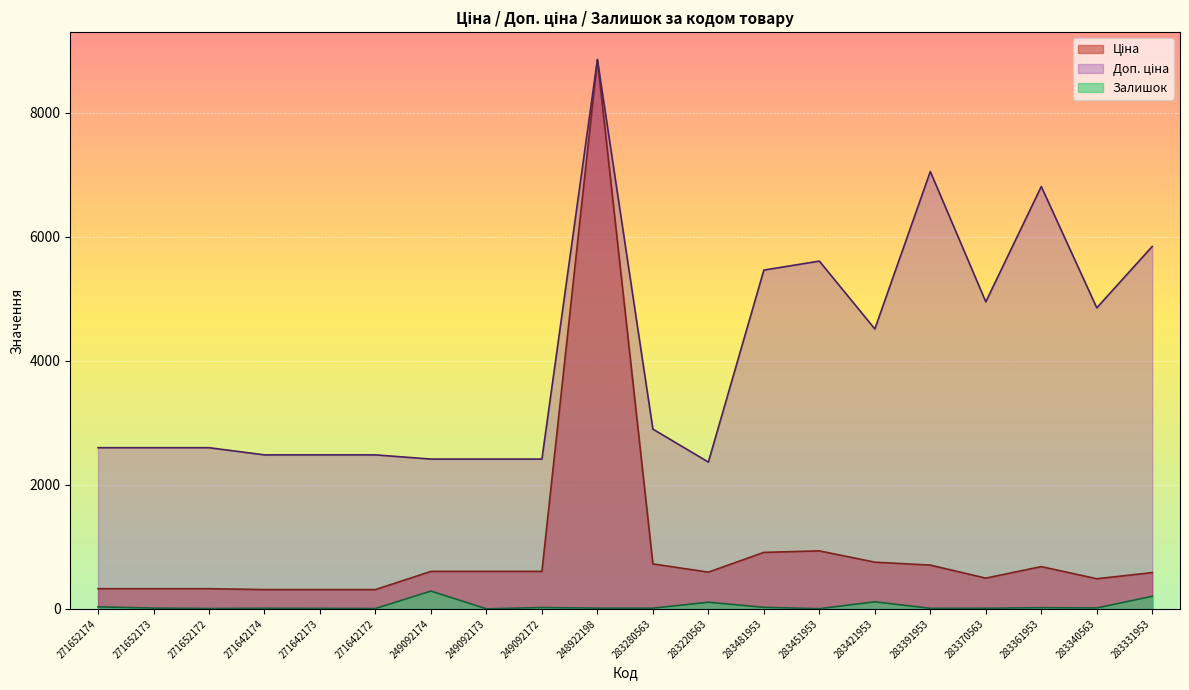

Rank the categories by Залишок value from highest to lowest.

249092174, 283331953, 283421953, 283220563, 271652174, 283481953, 249092172, 283361953, 283340563, 271652173, 248922198, 283280563, 271642174, 283370563, 283391953, 271642173, 271652172, 271642172, 283451953, 249092173